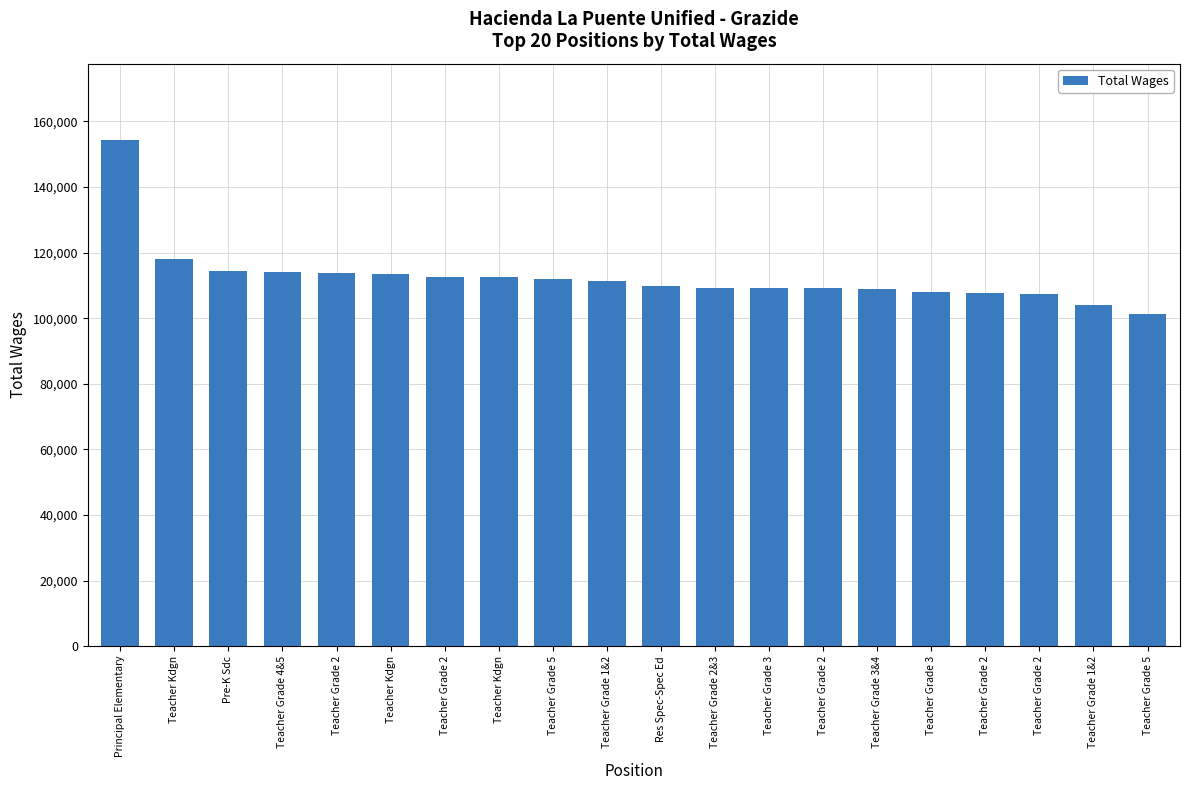

How many bars are there in total?

20